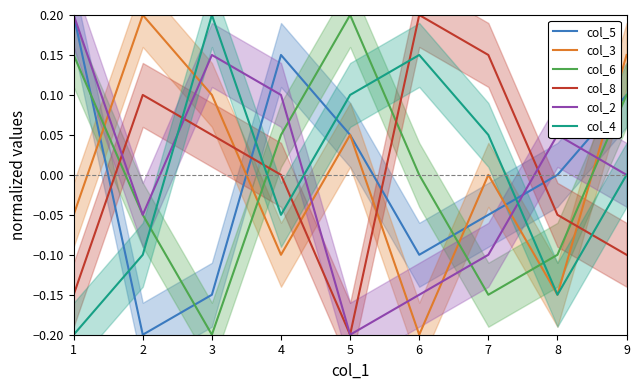

How many data points in col_2 are above 0?

4